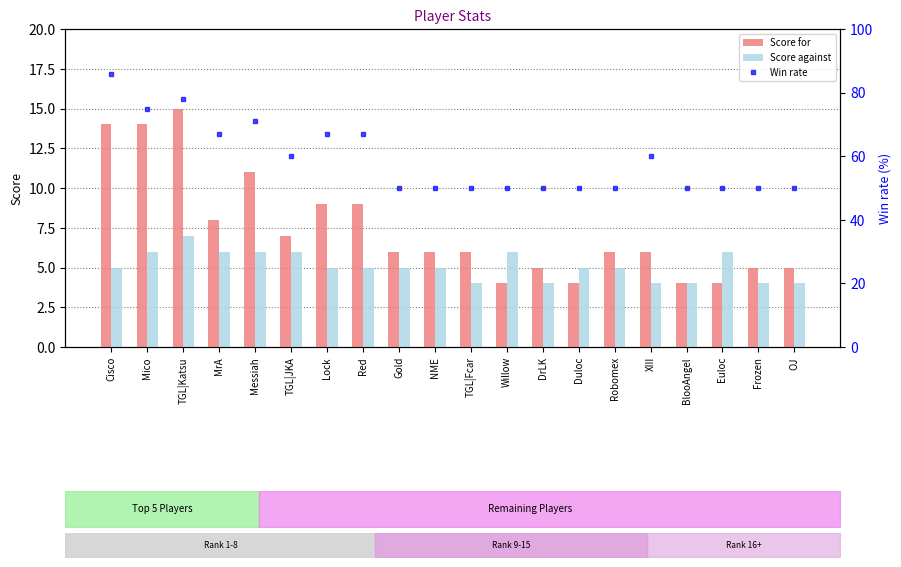

At which category is the sum across all series the highest?

Cisco